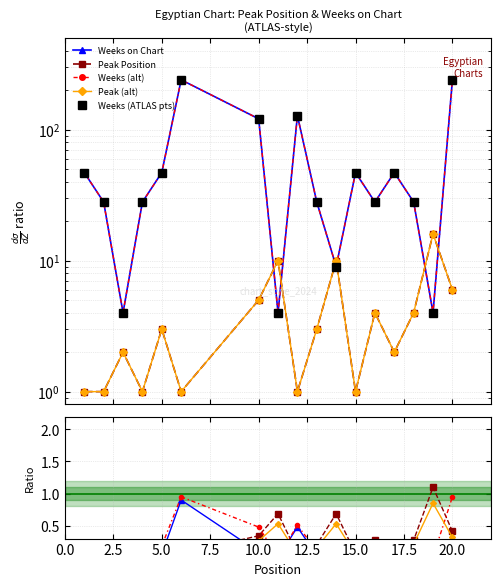

Is it true that Weeks on Chart equals 47 at 17?

True